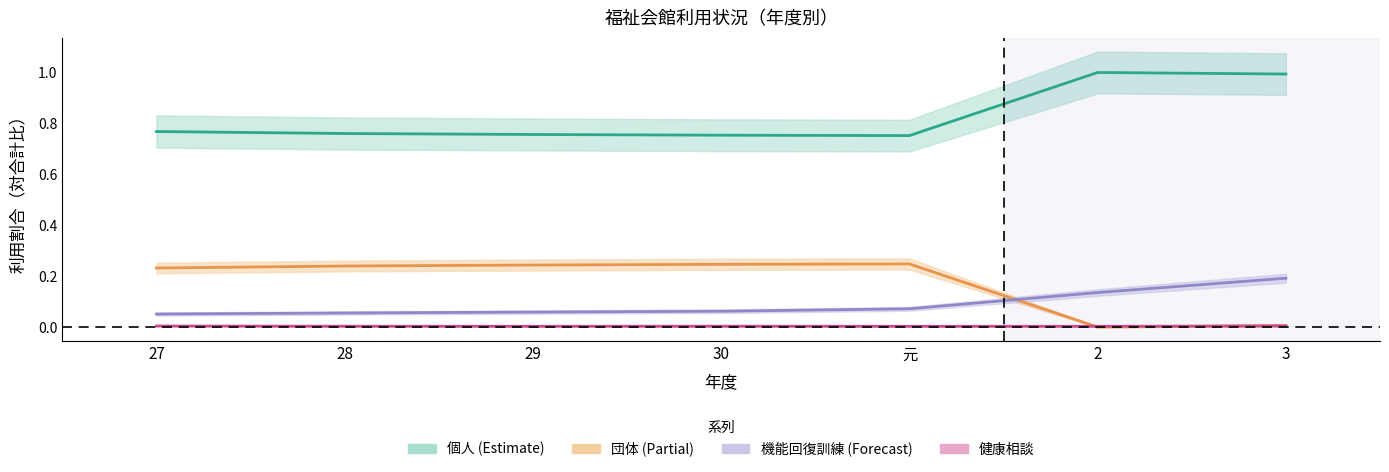

What is the difference between the highest and lowest values at 29?

0.8